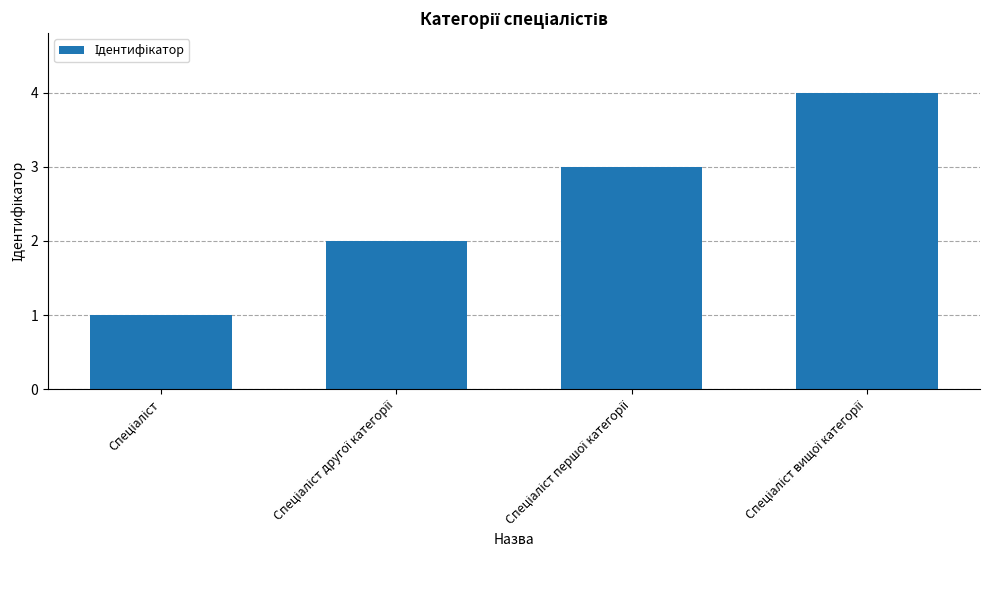

What is the difference between the maximum and minimum values?

3